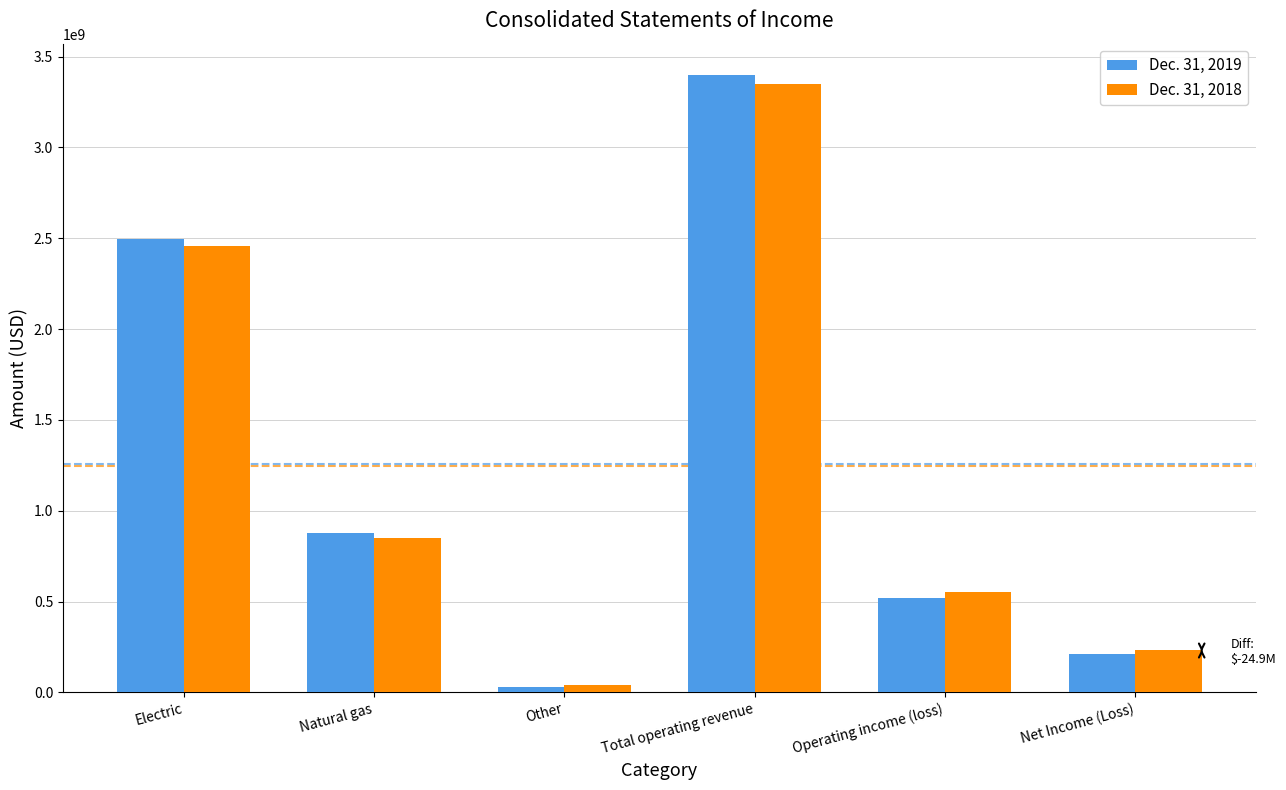

What is the total value across all series at Natural gas?

1726119000